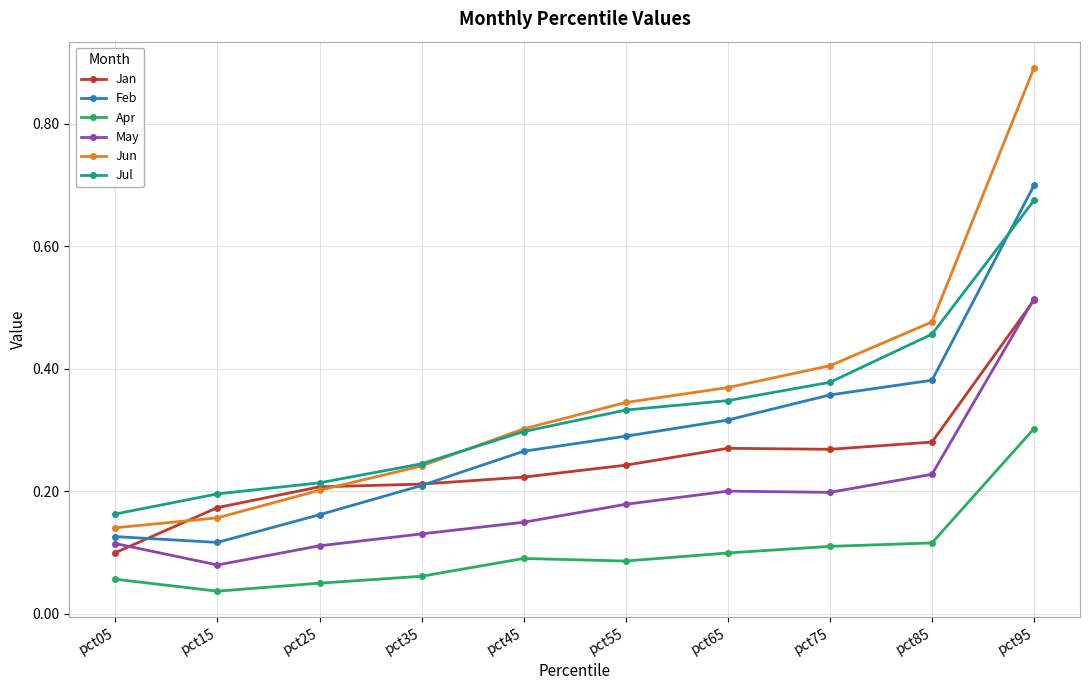

What are all the series names shown in the legend?

Jan, Feb, Apr, May, Jun, Jul